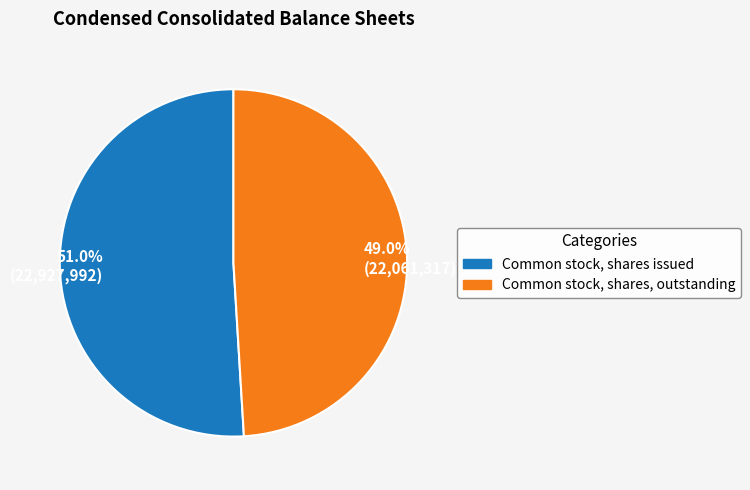

How many slices are in this pie chart?

2